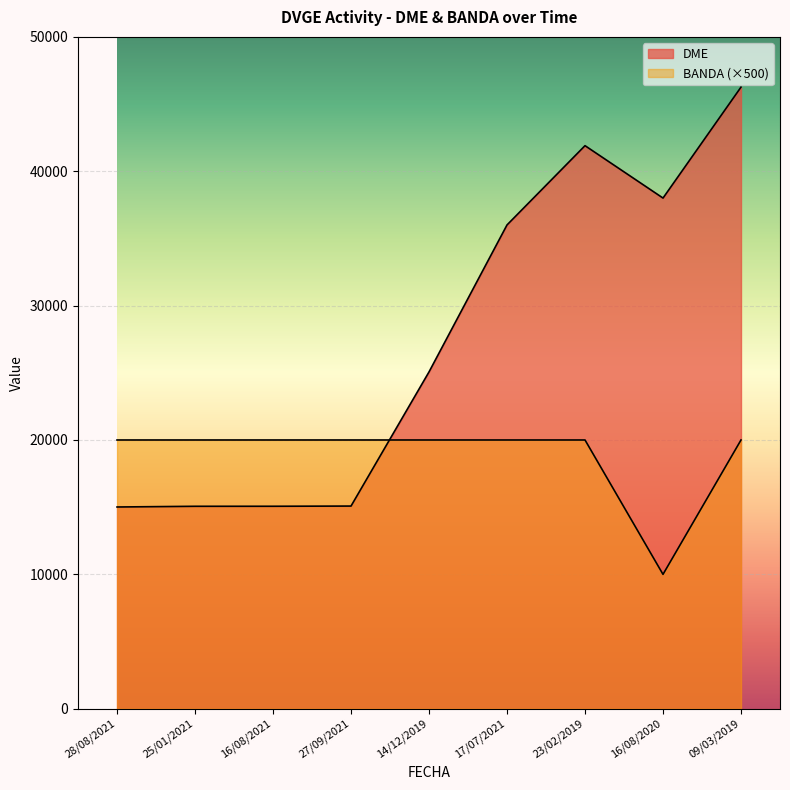

Which series has the largest range (max minus min)?

DME